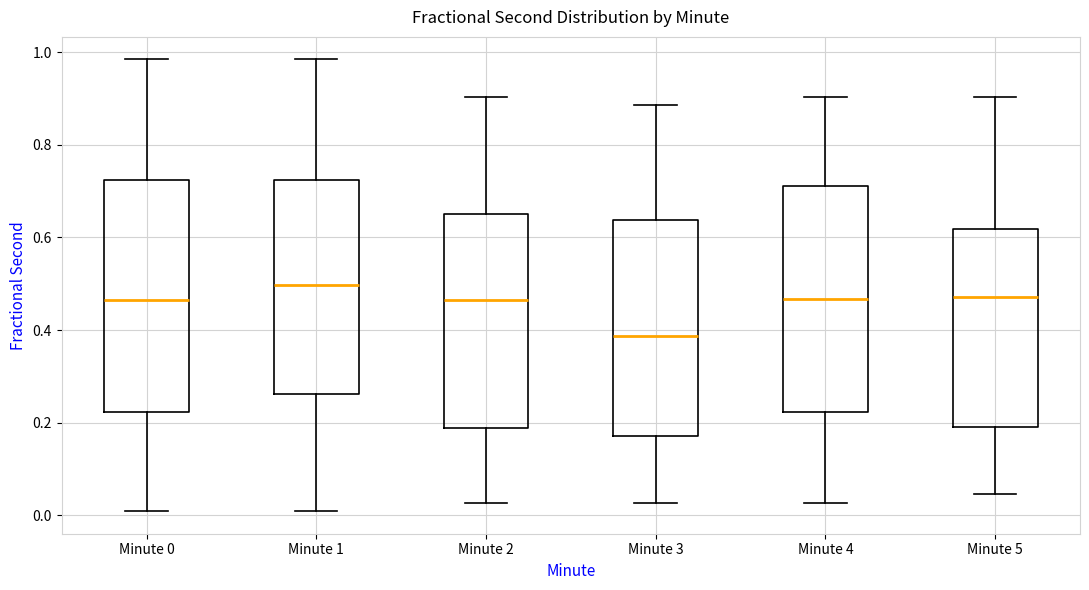

Which box has the highest median line?

Minute 1